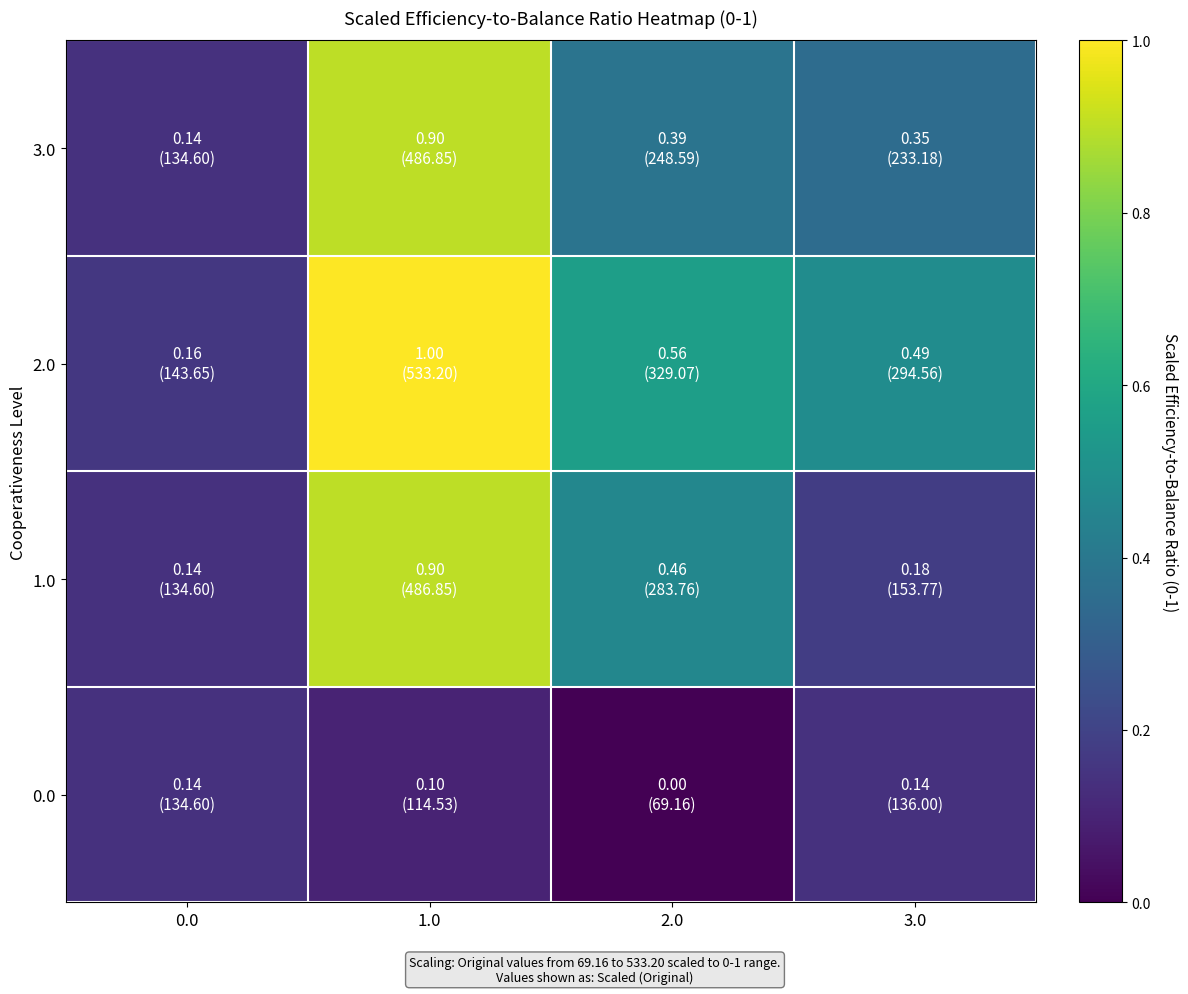

How many data points does each series have?

4